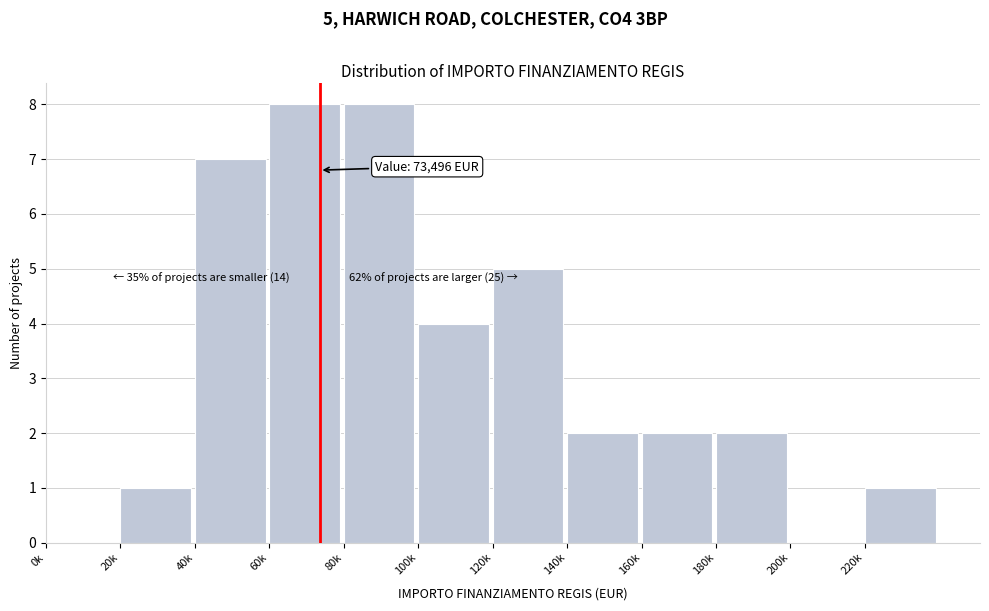

Reading left to right, transcribe all the data shown in this chart.

0k=0	20k=1	40k=7	60k=8	80k=8	100k=4	120k=5	140k=2	160k=2	180k=2	200k=0	220k=1